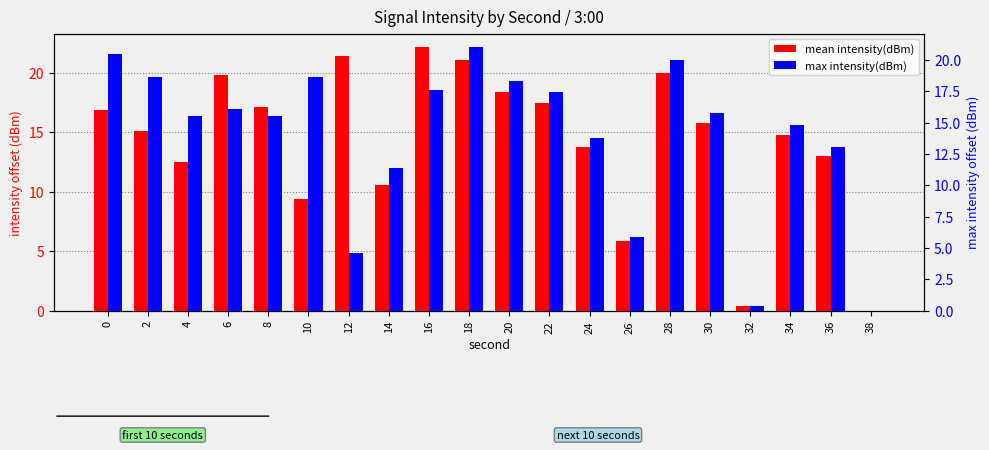

What is the maximum value for max intensity(dBm)?

21.0